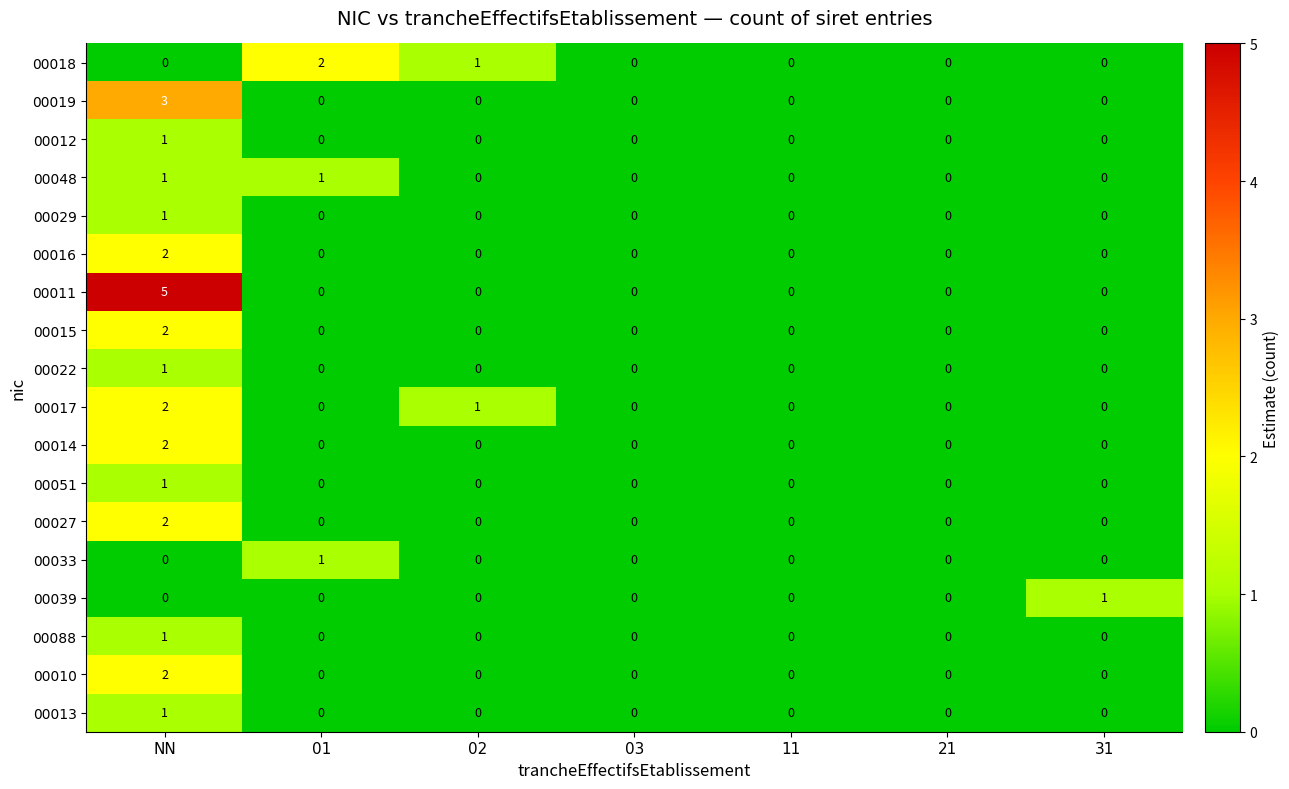

Which label corresponds to the largest value in the chart?

NN